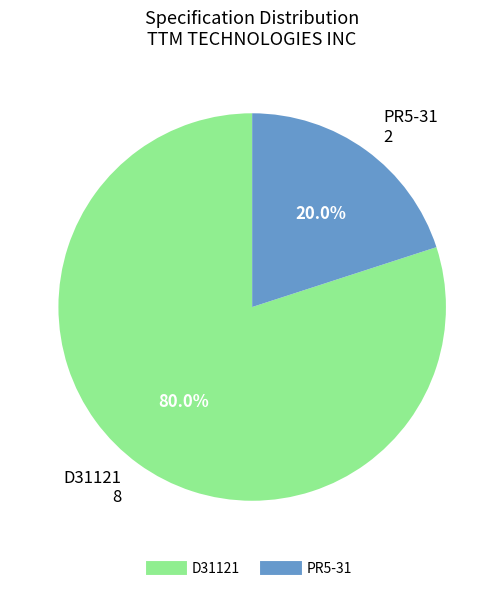

To the nearest percent, what percentage of the pie is PR5-31?

20%